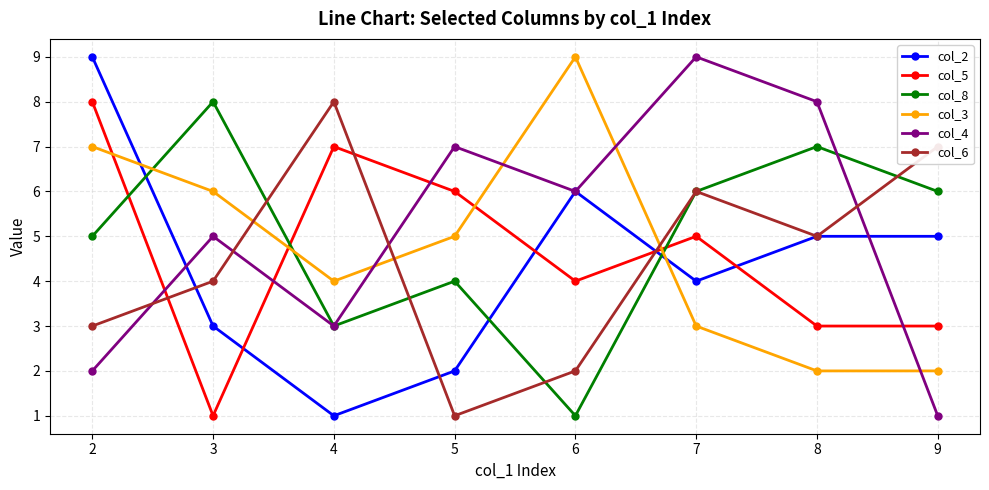

How many col_2 values are between 3 and 6?

5